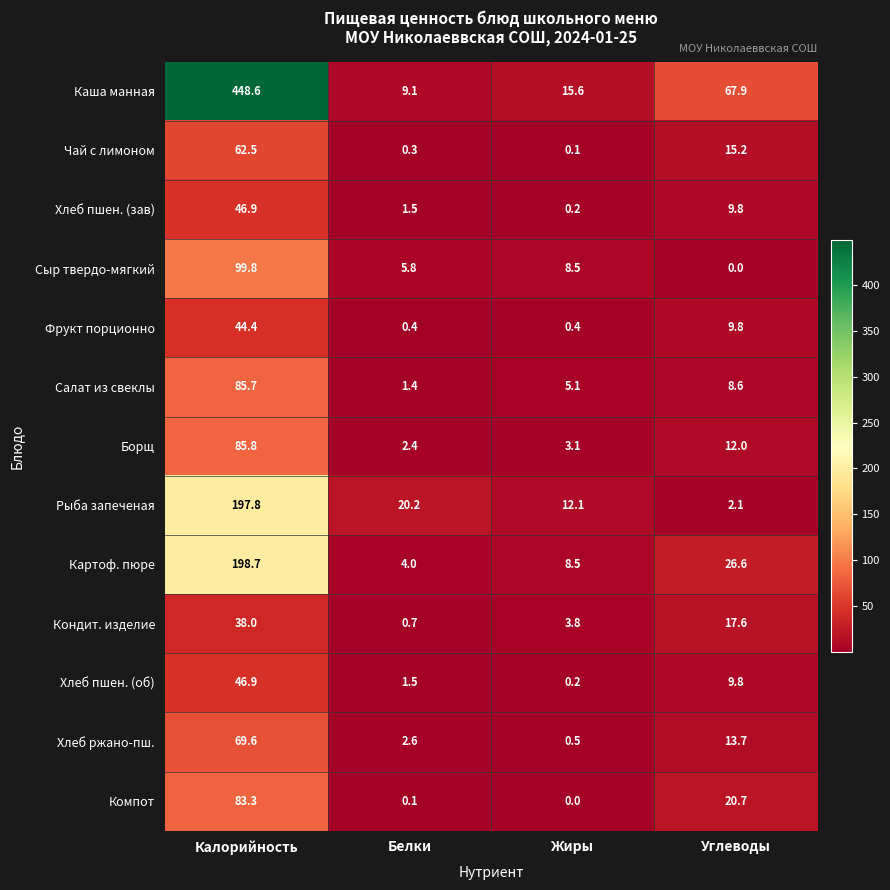

Is it true that Сыр твердо-мягкий equals 58.9 at Углеводы?

False